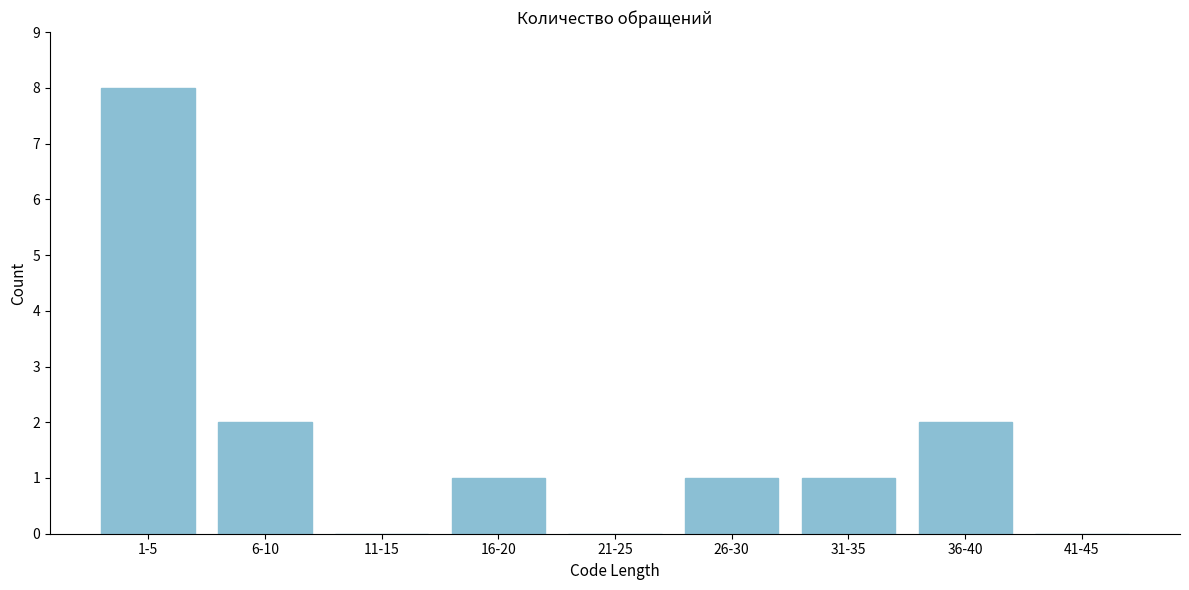

Reading right to left, transcribe all the data shown in this chart.

41-45=0	36-40=2	31-35=1	26-30=1	21-25=0	16-20=1	11-15=0	6-10=2	1-5=8